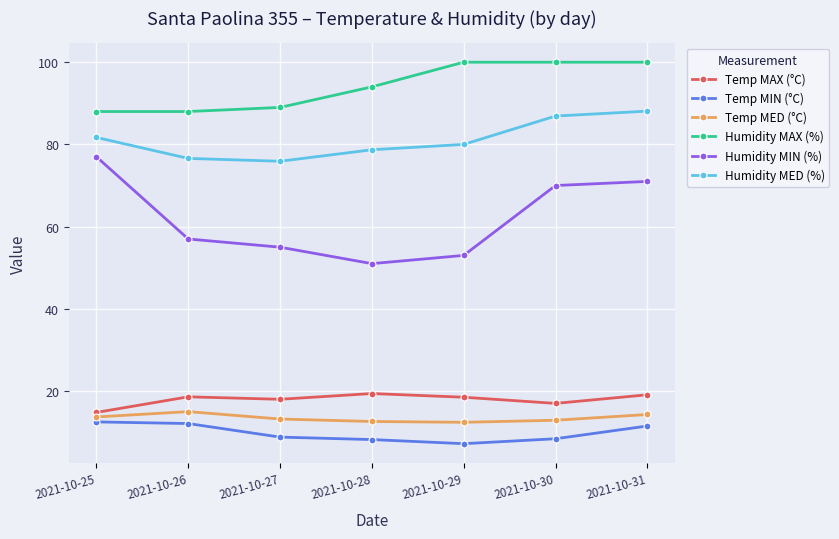

How many values in the Humidity MAX (%) series are below 94?

3